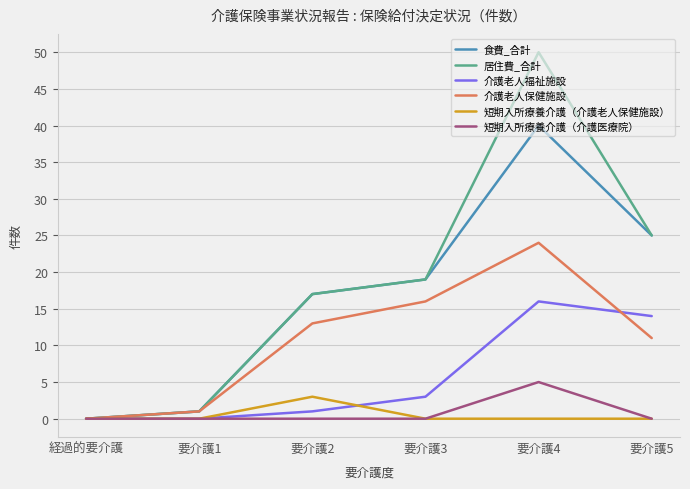

What is the total value across all series at 要介護4?

135